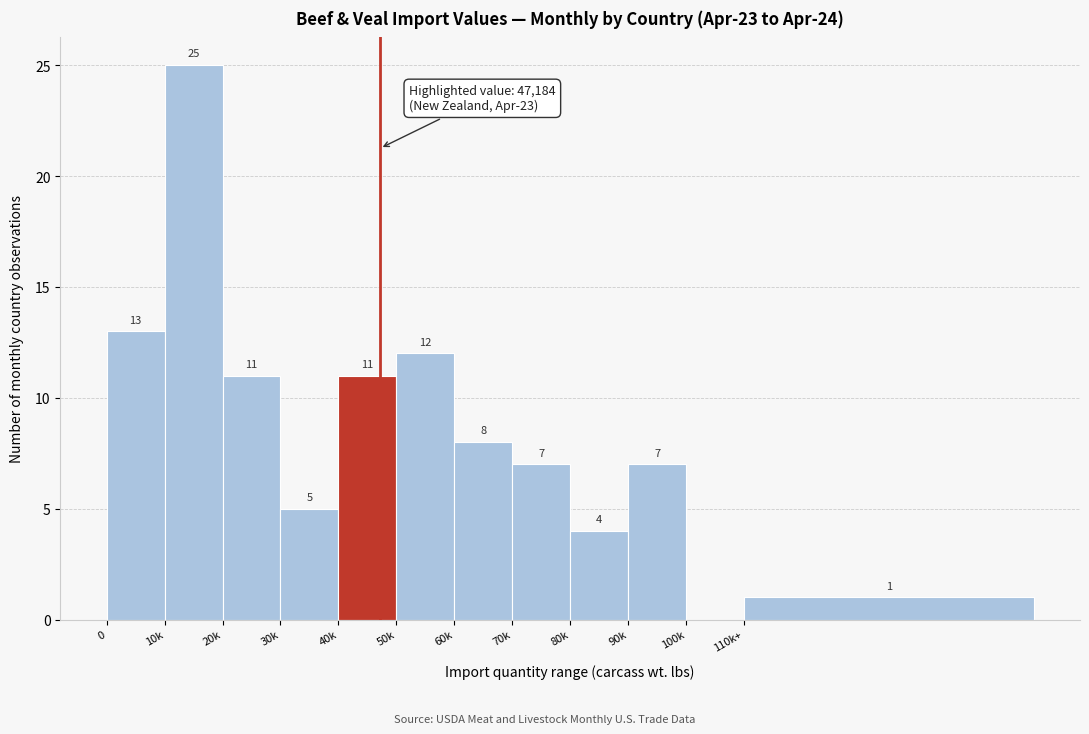

Reading right to left, list all the values displayed in this chart.

110k+=1	100k=0	90k=7	80k=4	70k=7	60k=8	50k=12	40k=11	30k=5	20k=11	10k=25	0=13